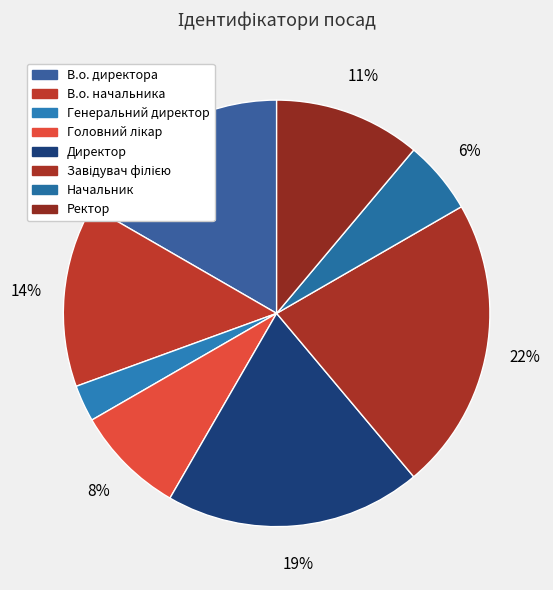

Rank the categories by value from highest to lowest.

Завідувач філією, Директор, В.о. директора, В.о. начальника, Ректор, Головний лікар, Начальник, Генеральний директор